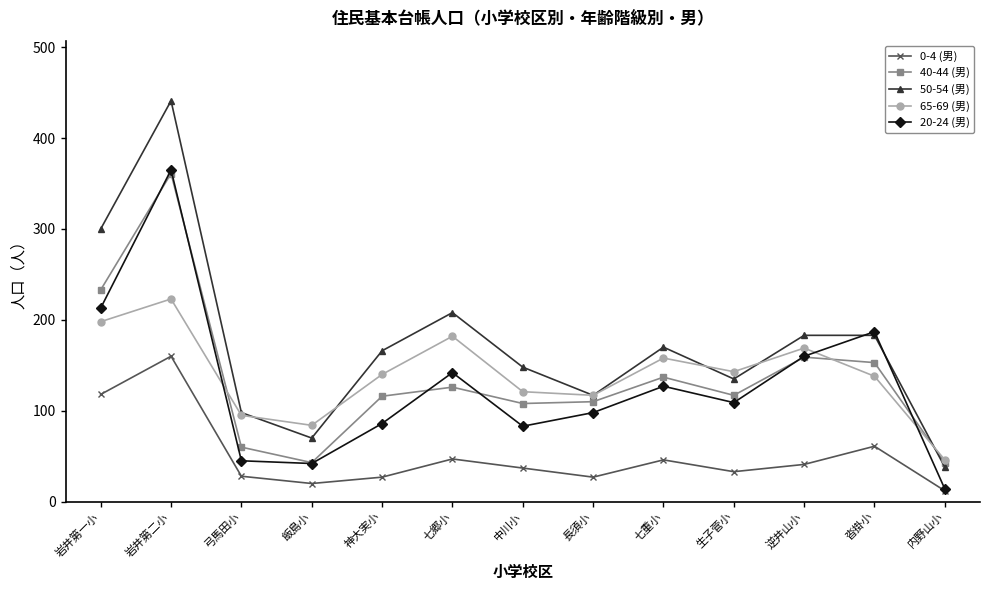

What is the label of the 2nd point from the left?

岩井第二小